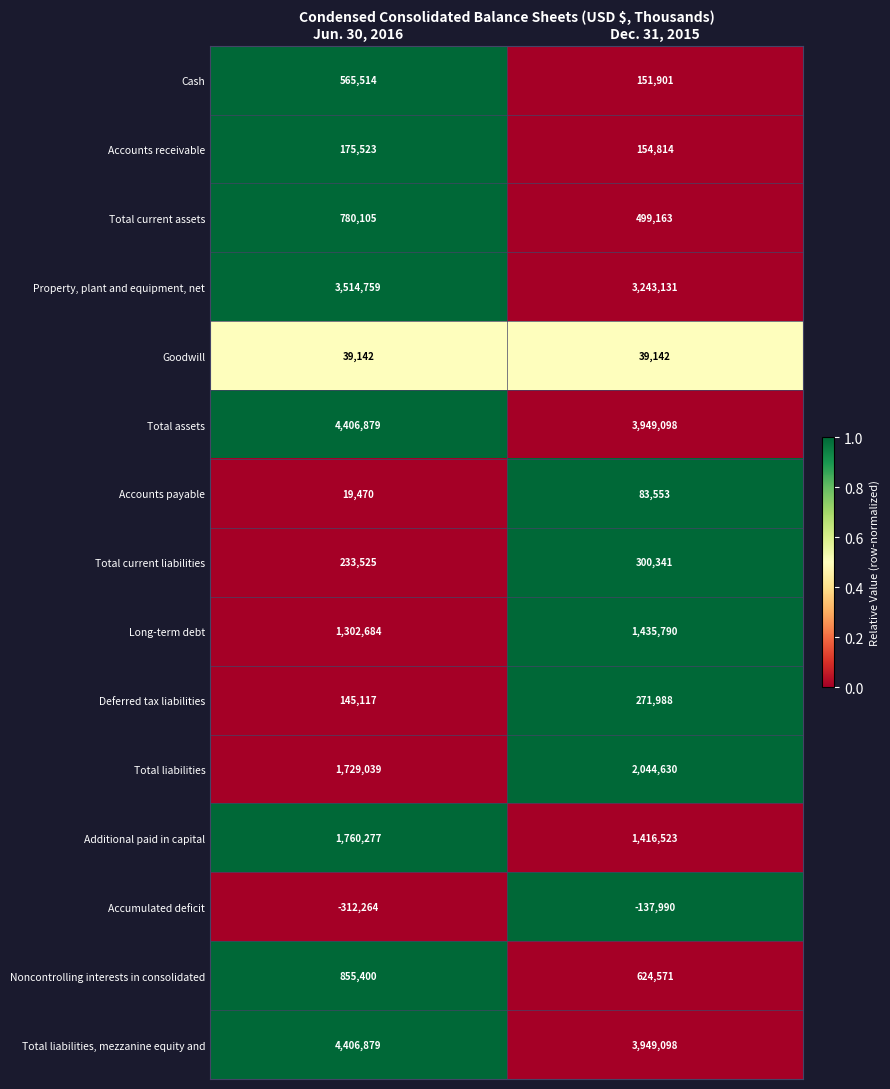

How many values in the Total current liabilities series are below 300341?

1